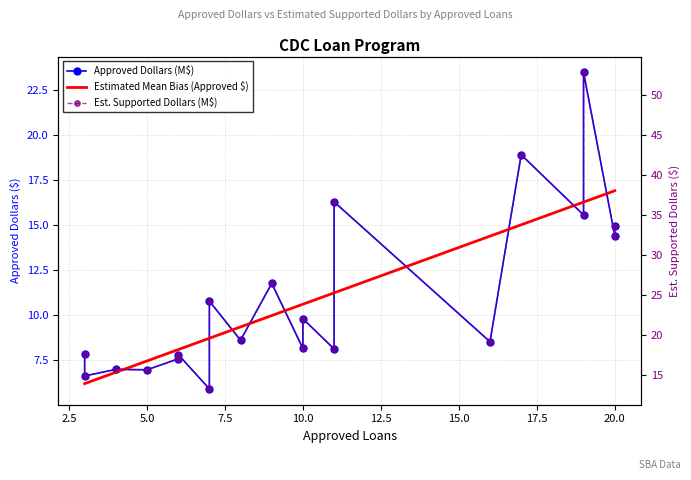

List the series in order of their peak value, highest first.

Est. Supported Dollars (M$), Approved Dollars (M$), Estimated Mean Bias (Approved $)